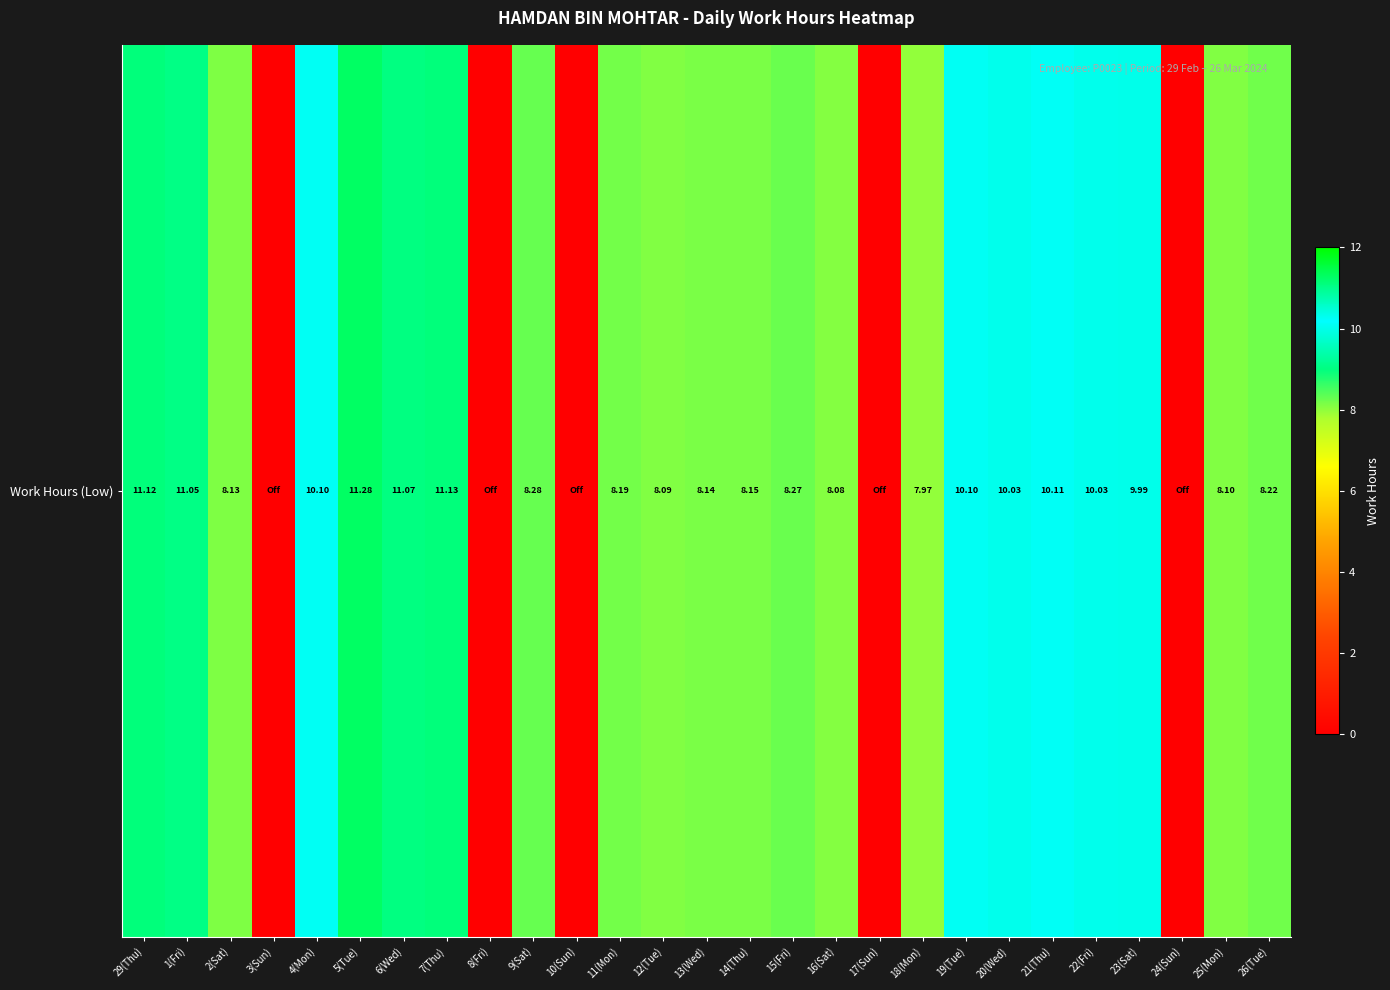

Rank the categories by value from highest to lowest.

5(Tue), 7(Thu), 29(Thu), 6(Wed), 1(Fri), 21(Thu), 4(Mon), 19(Tue), 20(Wed), 22(Fri), 23(Sat), 9(Sat), 15(Fri), 26(Tue), 11(Mon), 14(Thu), 13(Wed), 2(Sat), 25(Mon), 12(Tue), 16(Sat), 18(Mon), 3(Sun), 8(Fri), 10(Sun), 17(Sun), 24(Sun)